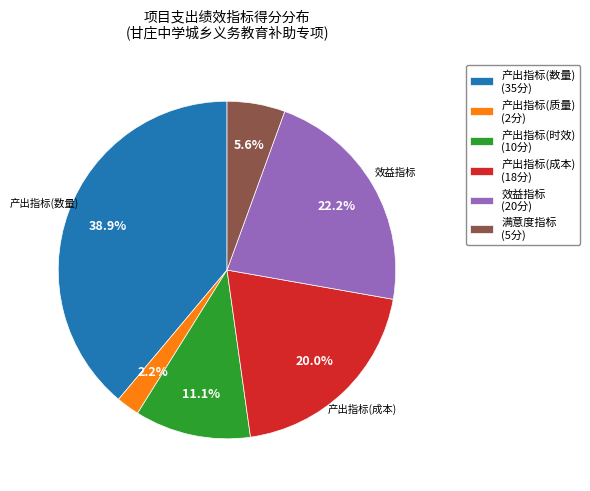

What percentage do 效益指标 (20分) and 产出指标(质量) (2分) together represent?

24.4%